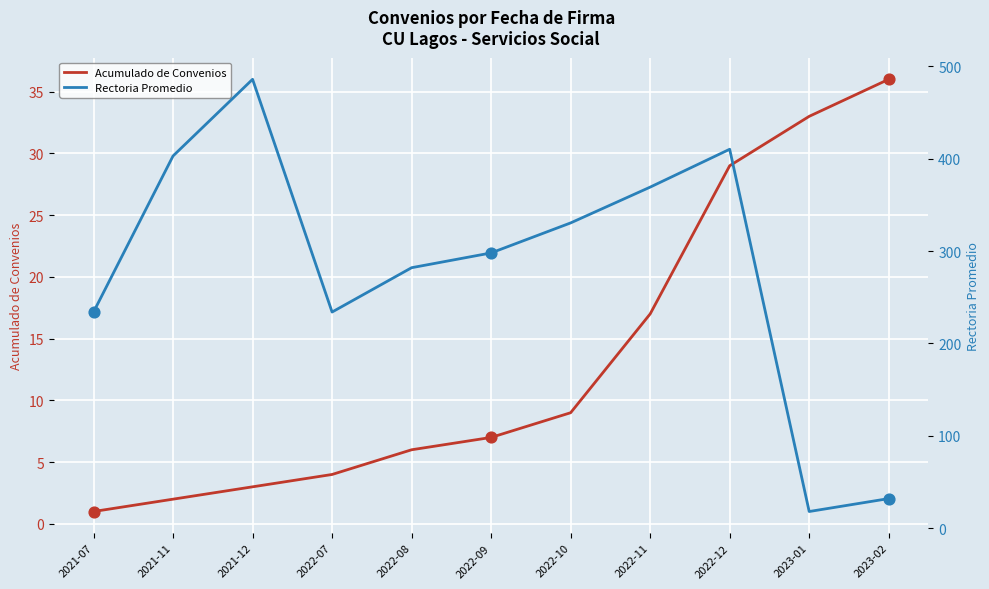

Which series has the widest spread of Y values?

Rectoria Promedio